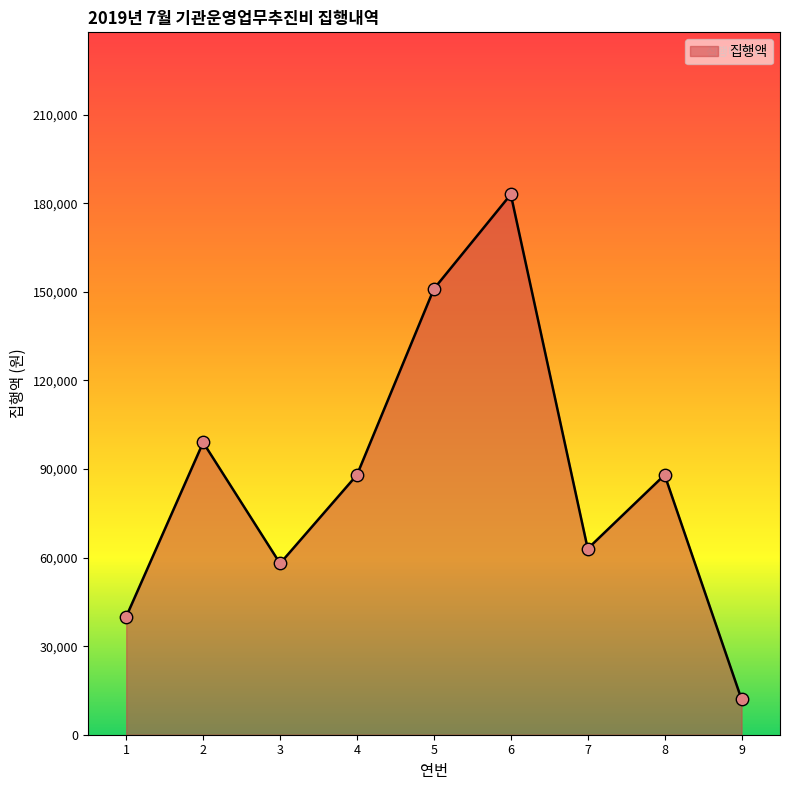

Which has a higher value, 2 or 9?

2